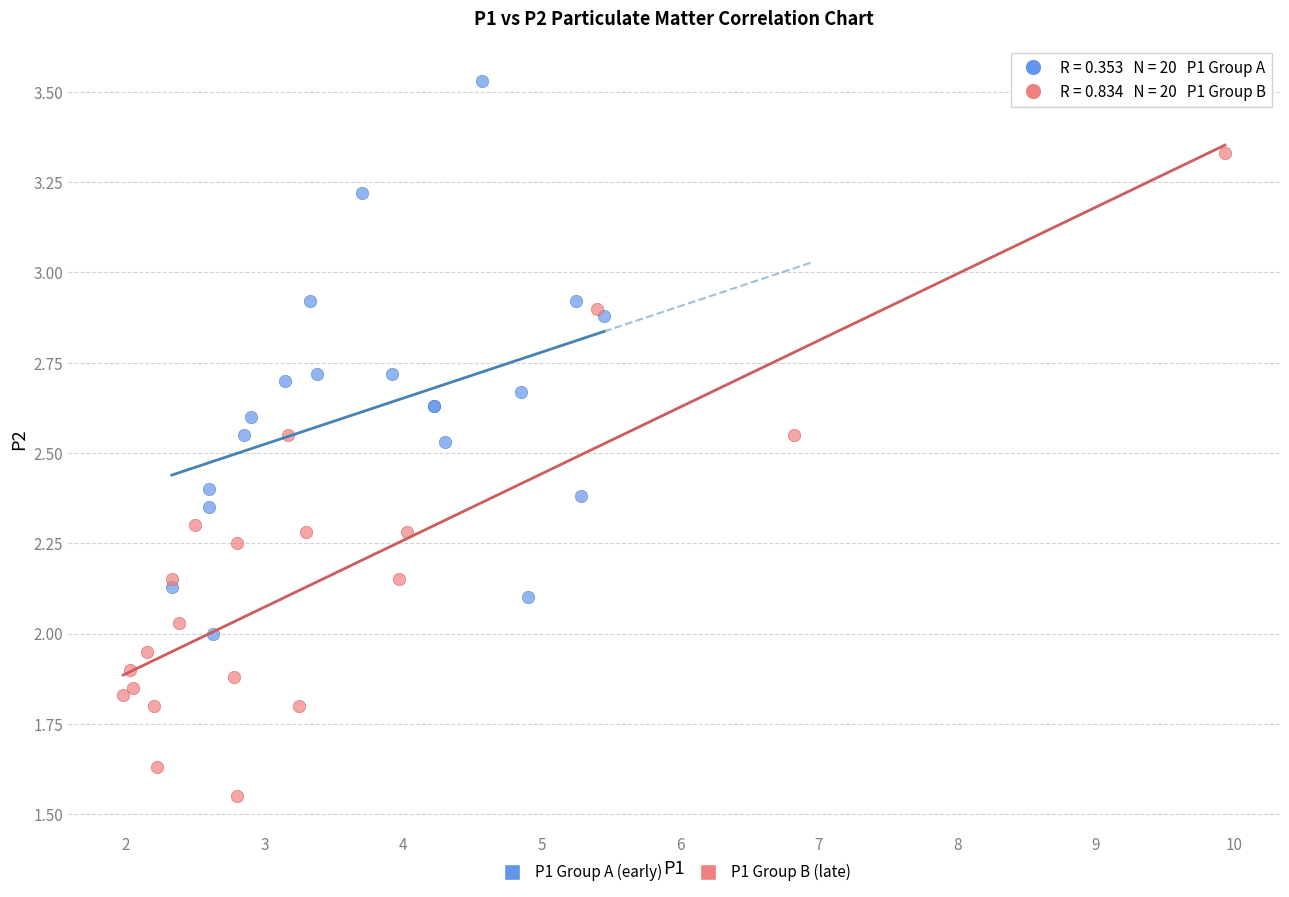

Which series reaches the minimum Y coordinate?

P1 Group B (late)